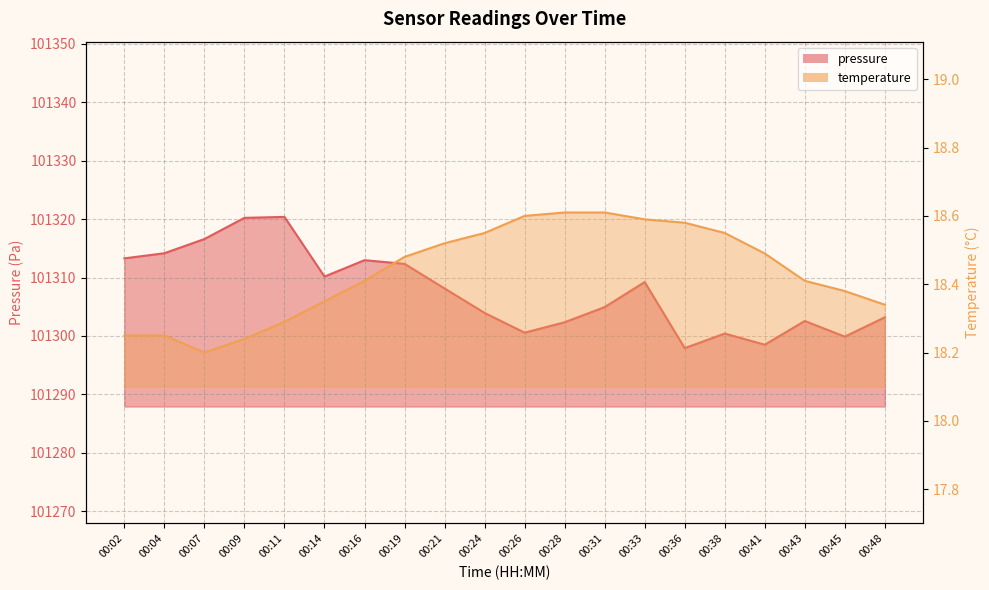

How many values in the pressure series exceed 101308?

10